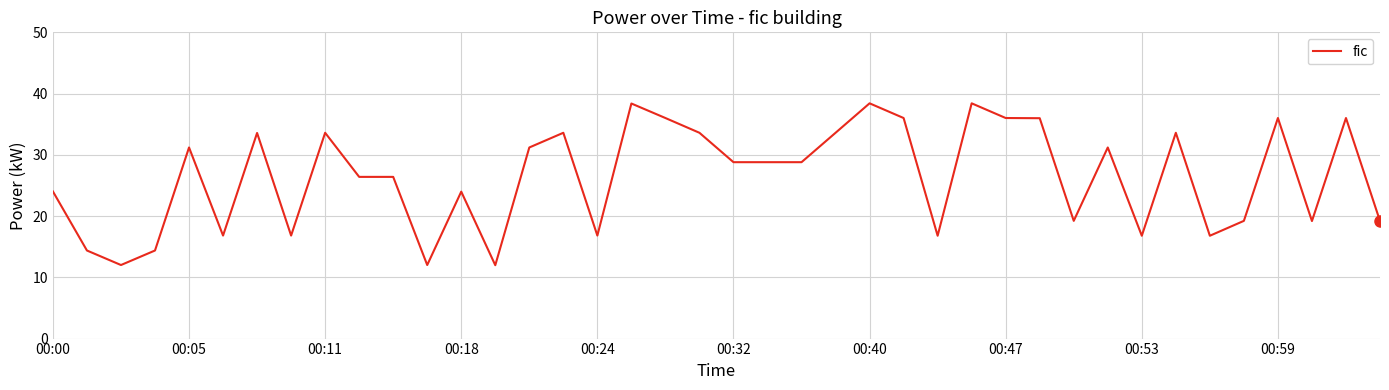

What is the difference between the maximum and minimum values?

26.4